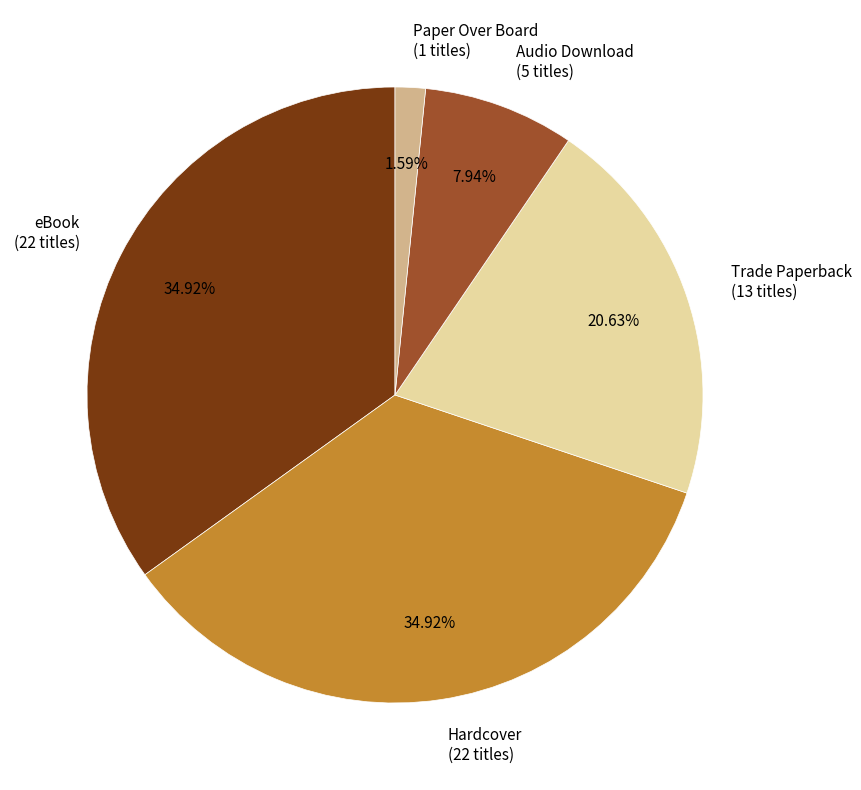

What is the smallest slice in the pie chart?

Paper Over Board